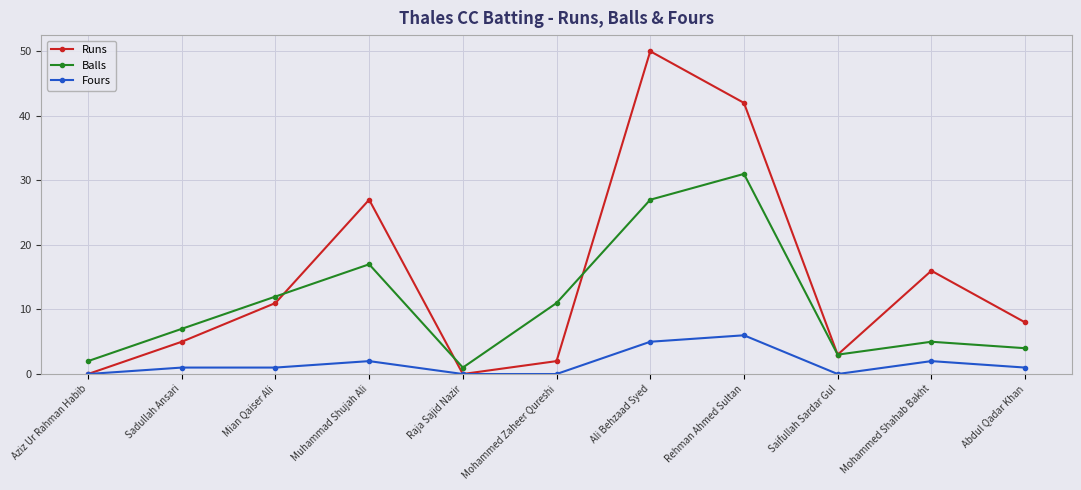

True or false: Fours and Balls intersect in this chart.

False